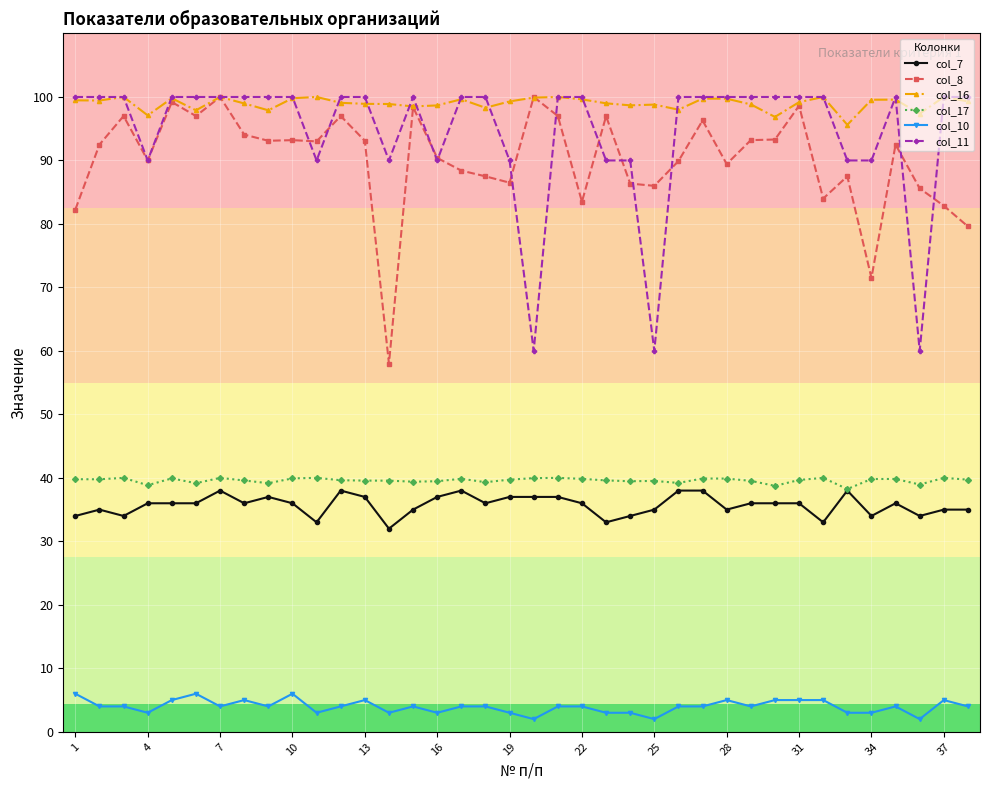

Which series has the largest total across all categories?

col_16